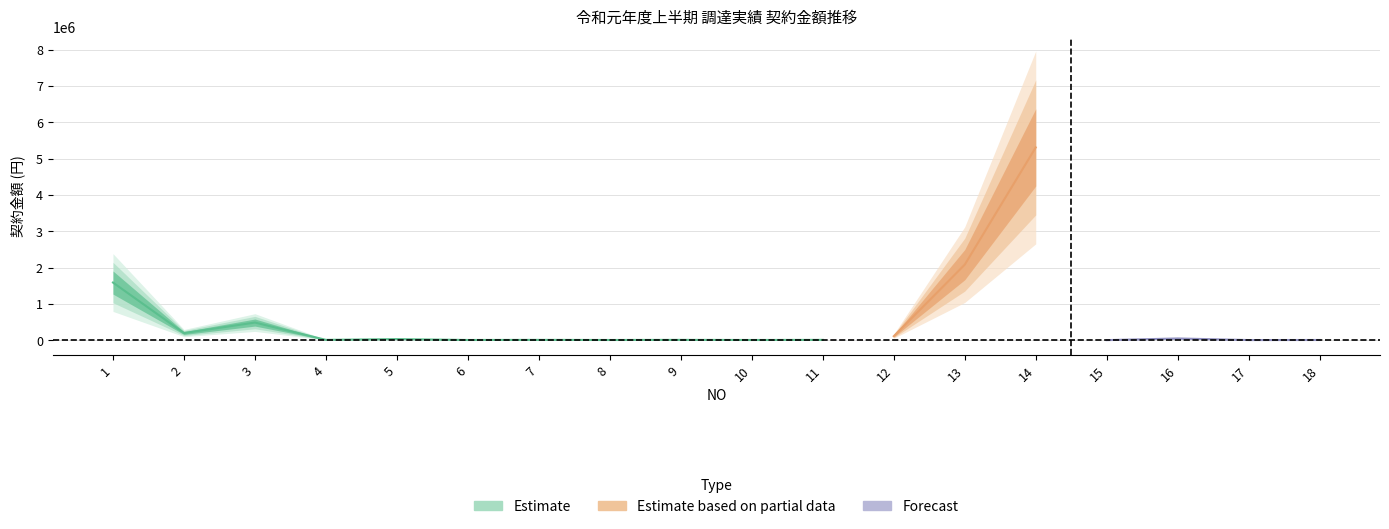

Reading left to right, list all the values displayed in this chart.

1=1590336	2=198288	3=488138	4=10800	5=32076	6=7533	7=10546	8=7533	9=10546	10=7533	11=10546	12=112553	13=2082976	14=5312187	15=3888	16=49896	17=5724	18=7635